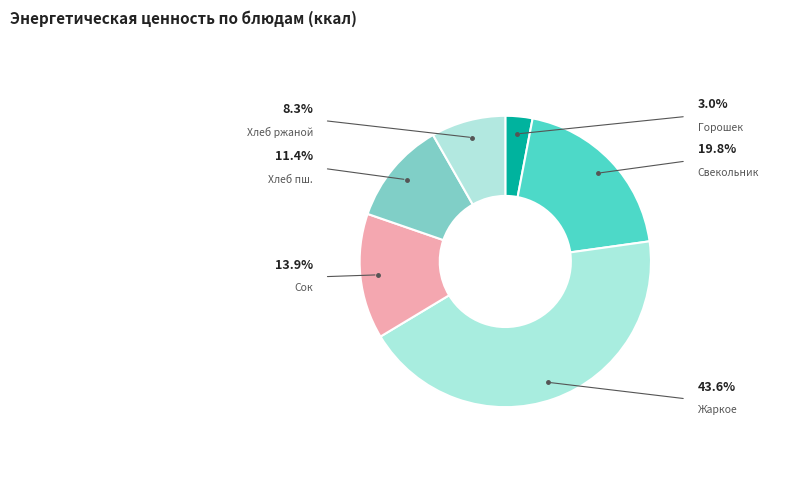

To the nearest percent, what is the average slice percentage?

17%